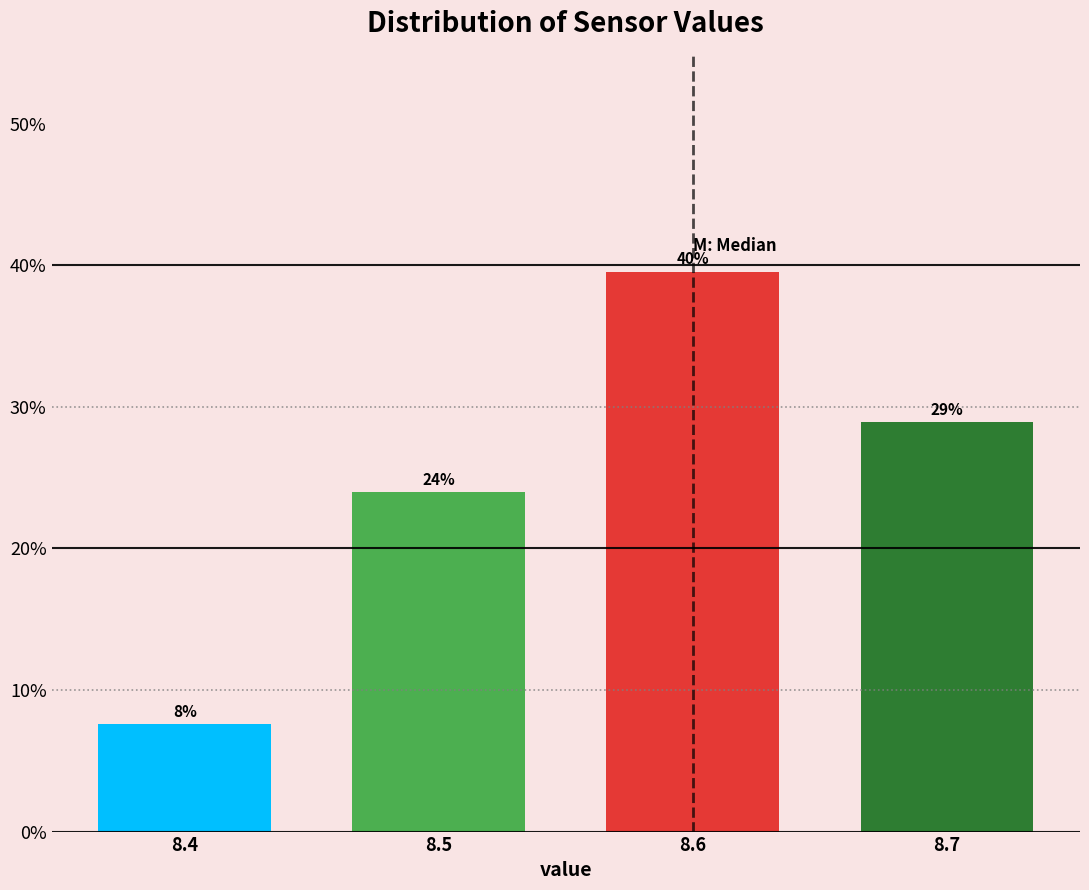

Which range on the x-axis has the tallest bar?

8.55 to 8.65